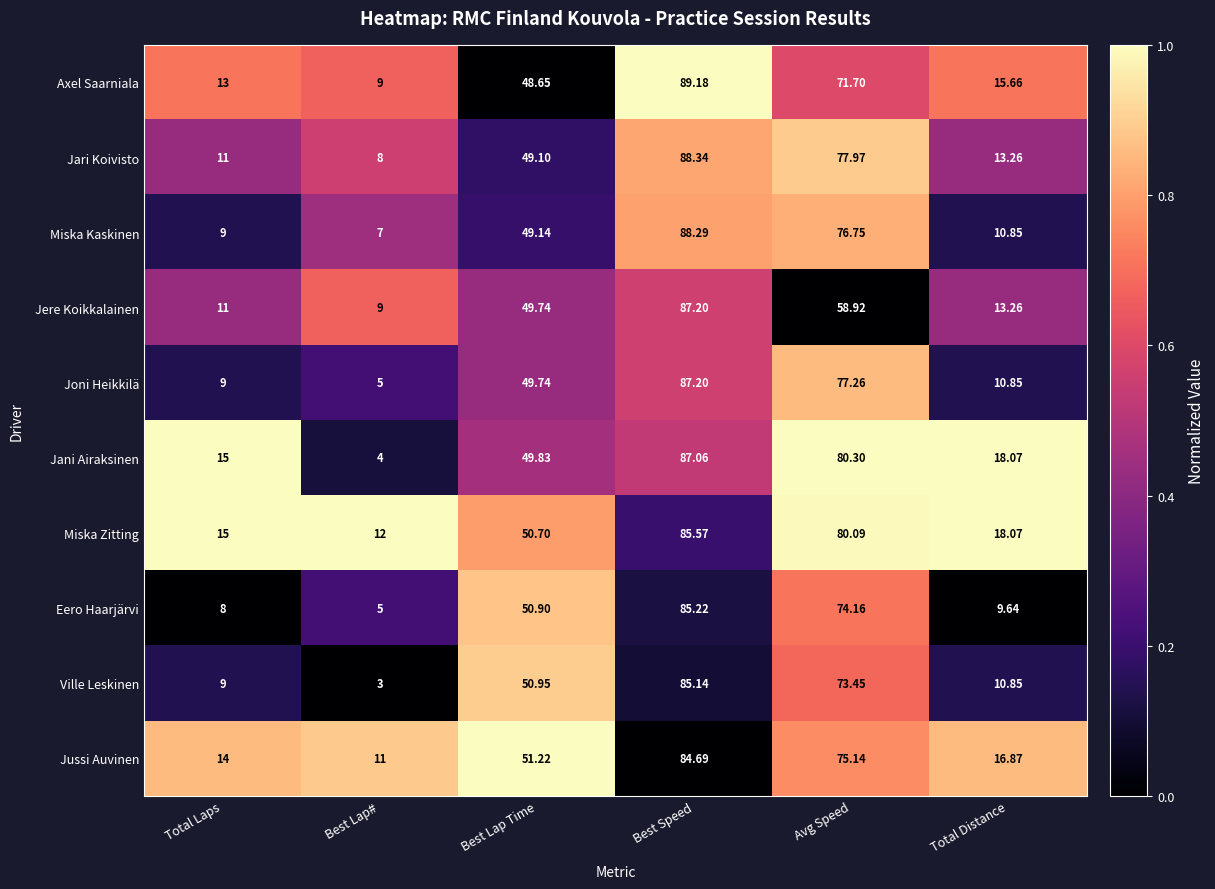

Count the number of data series in this chart.

10